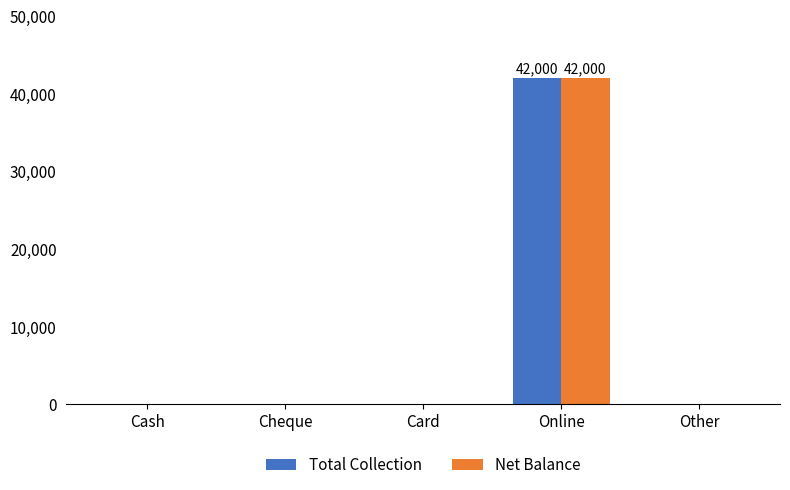

Are the bars grouped side by side (vs. stacked)?

Yes